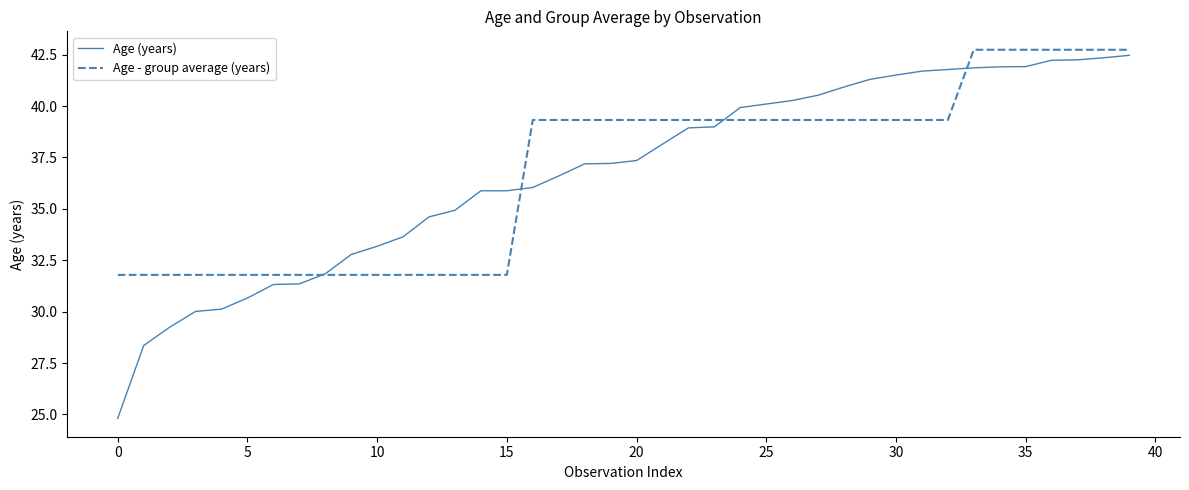

What is the highest value of the Age - group average (years) series?

42.7